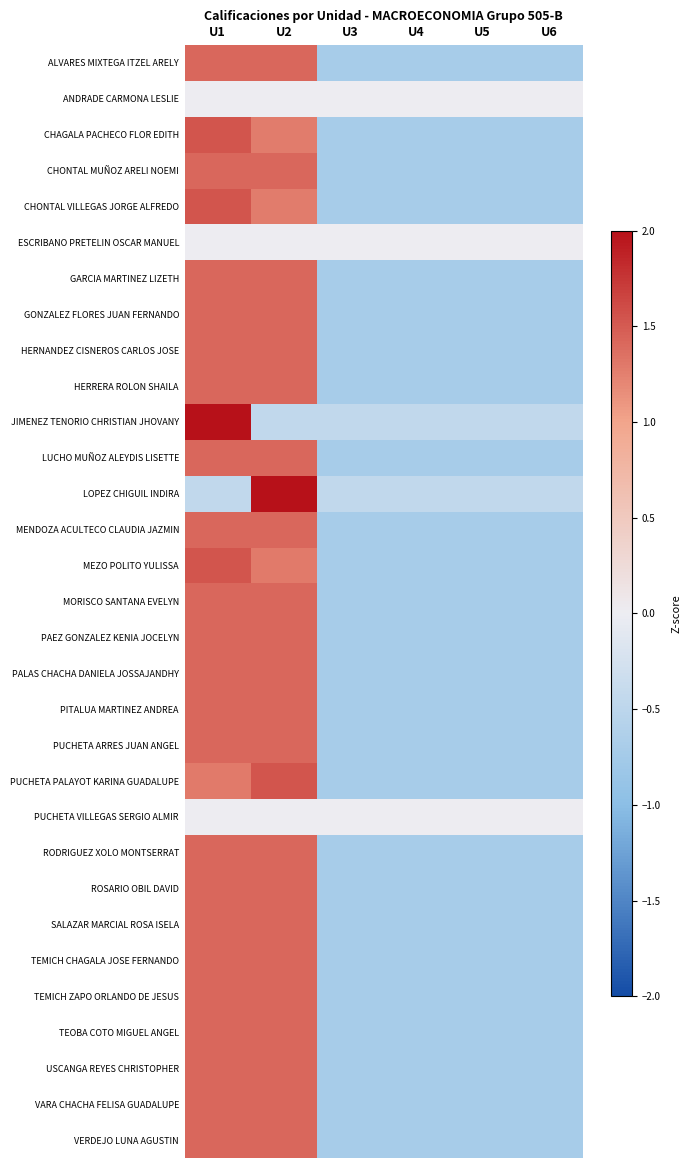

What is the total value across all series at U4?

-19.3